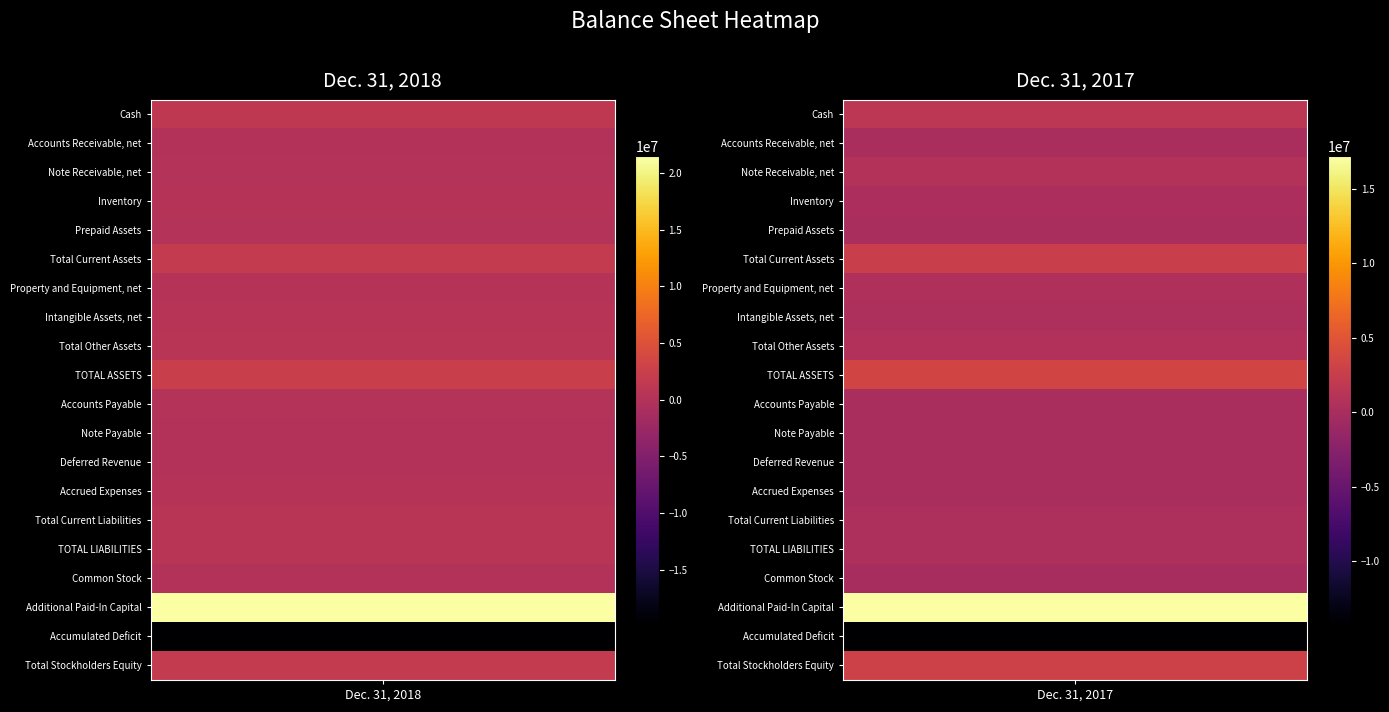

What is the sum of all Accounts Payable values?

318372